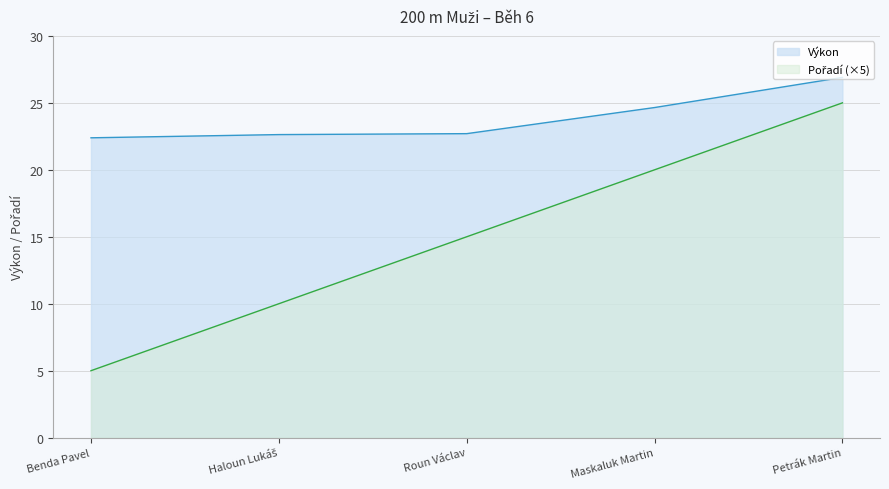

At which category is the sum across all series the highest?

Petrák Martin